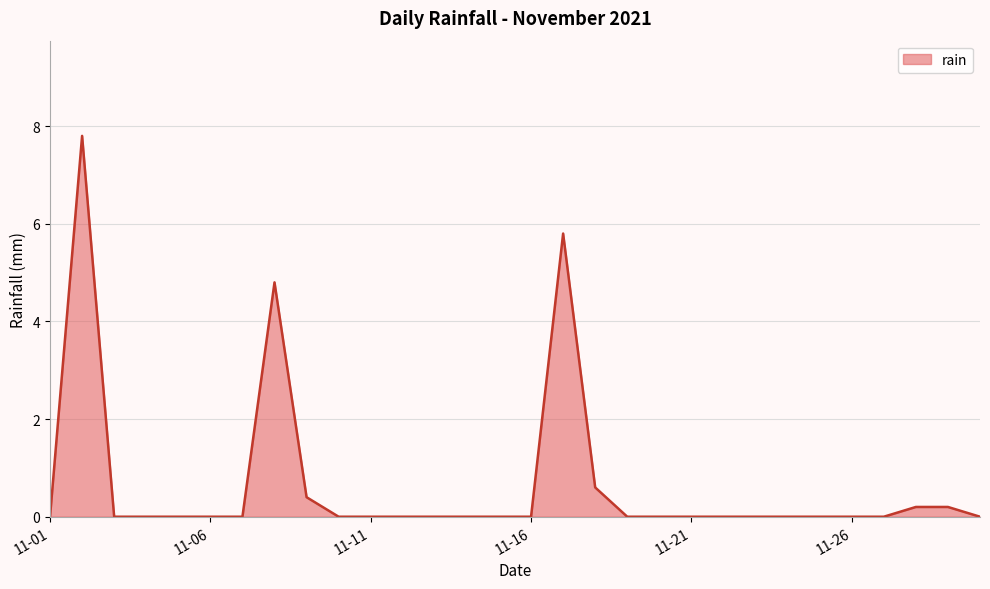

What is the maximum value shown in the chart?

7.8